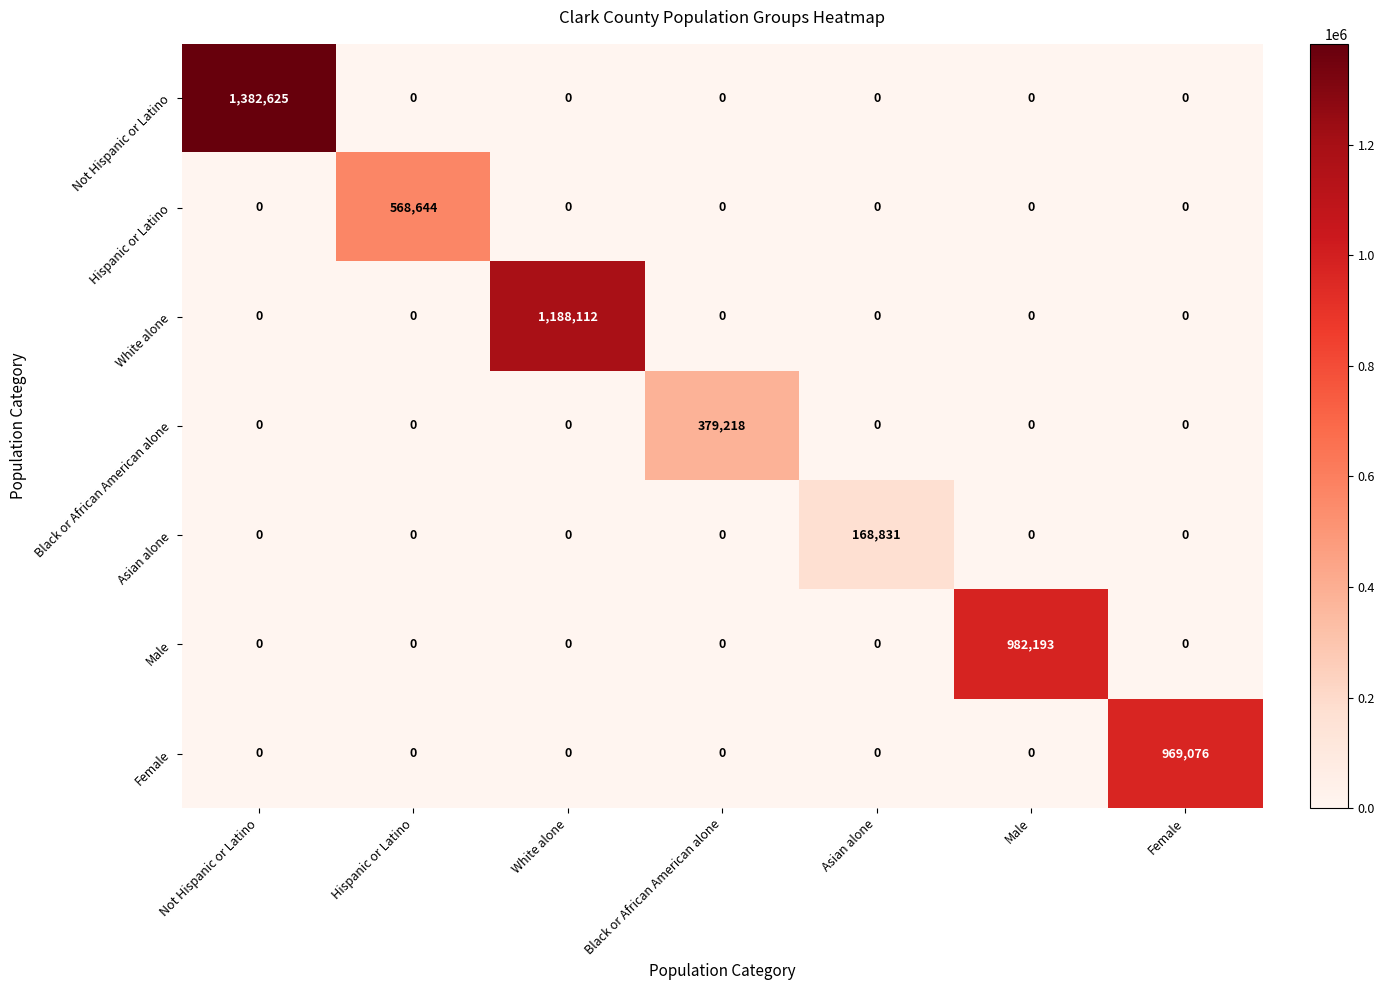

The value of Asian alone at Asian alone is 62918. True or false?

False